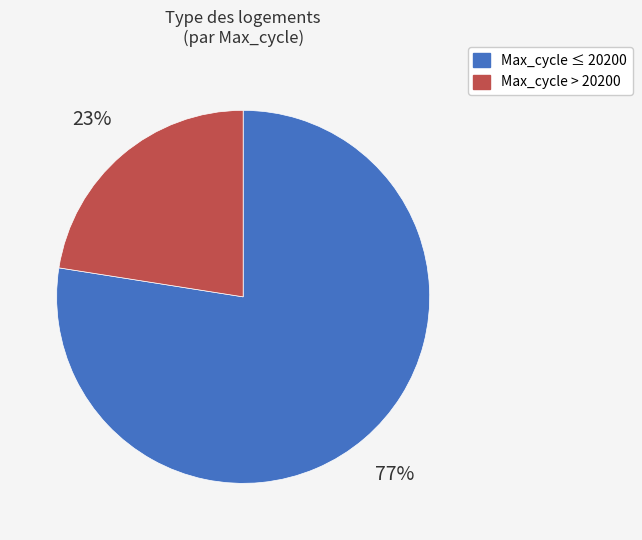

Is there any slice that represents more than half of the pie?

Yes